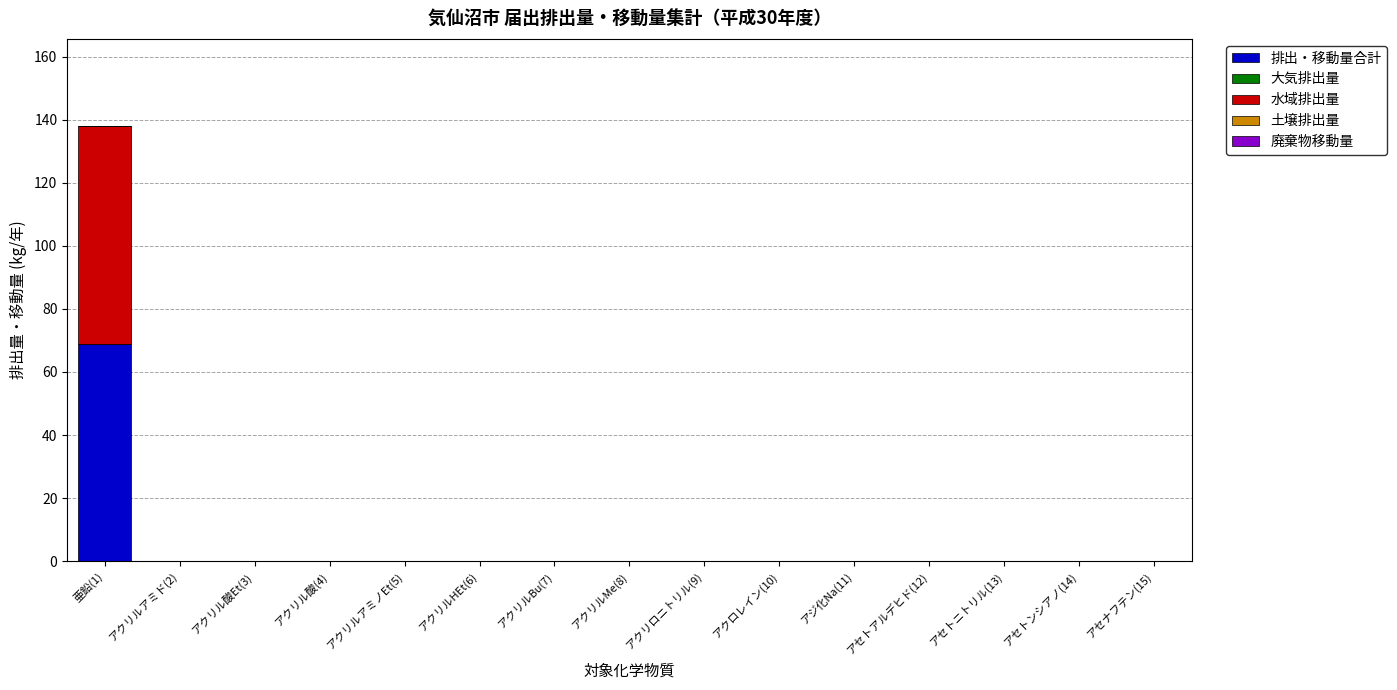

The 排出・移動量合計 series shows 32 at アクリロニトリル(9). True or false?

False